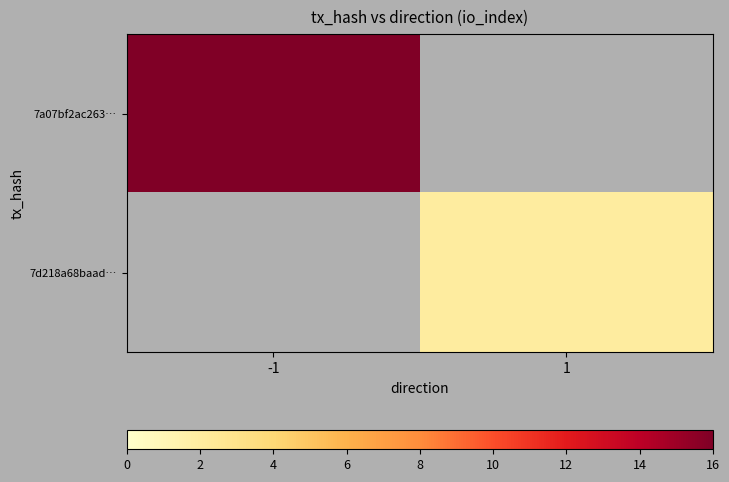

Where is 7a07bf2ac263… nearest to the value 16?

-1